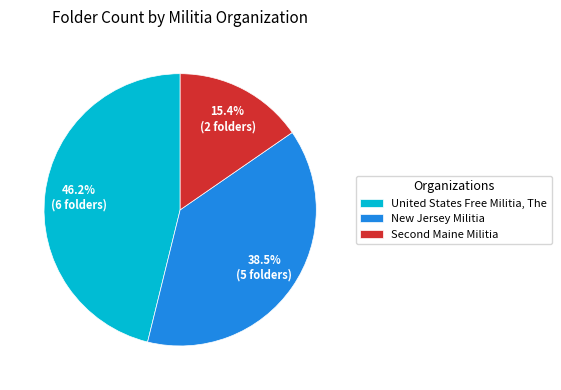

The United States Free Militia, The slice represents 54% of the pie. True or false?

False